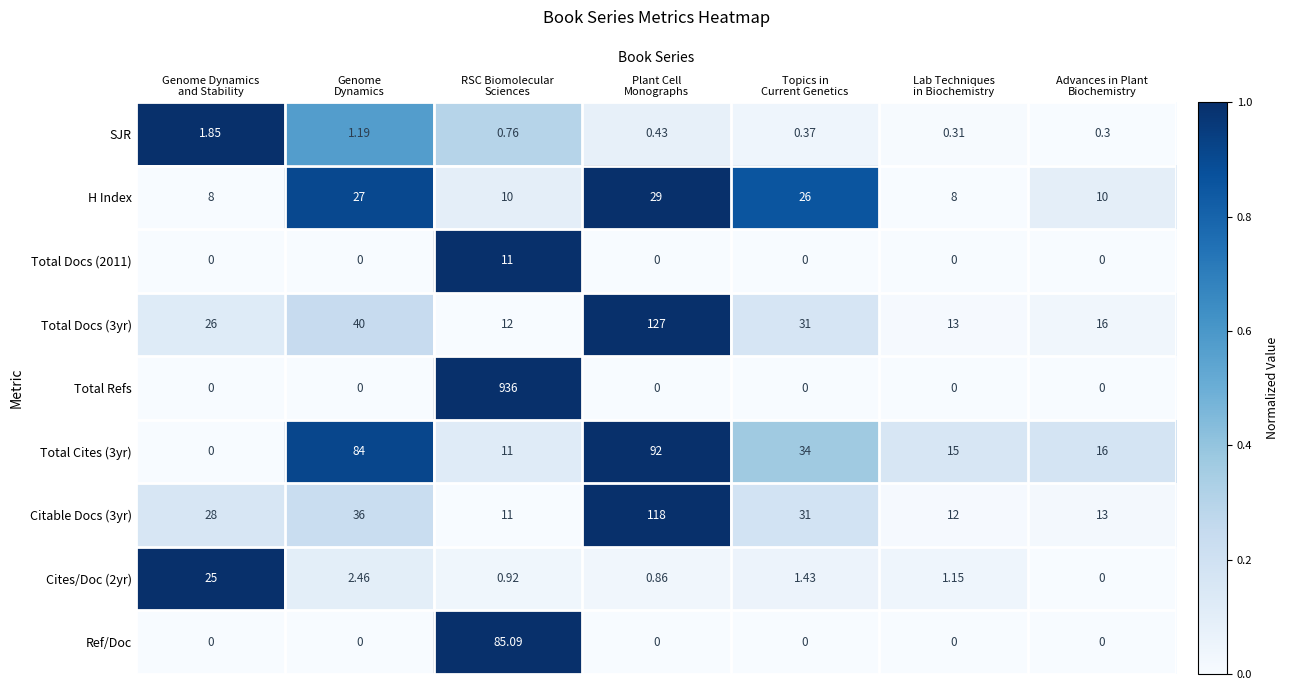

Which series has the largest total across all categories?

Total Refs